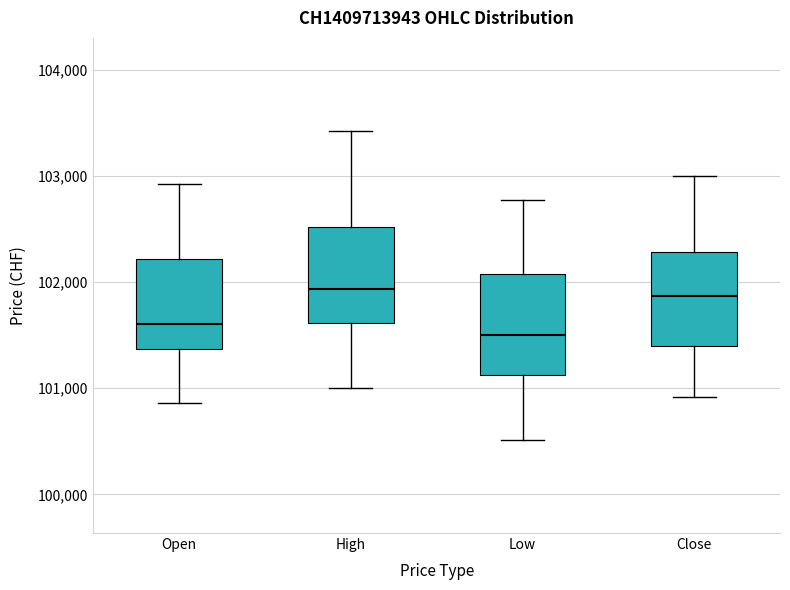

Which box has the lowest median line?

Low